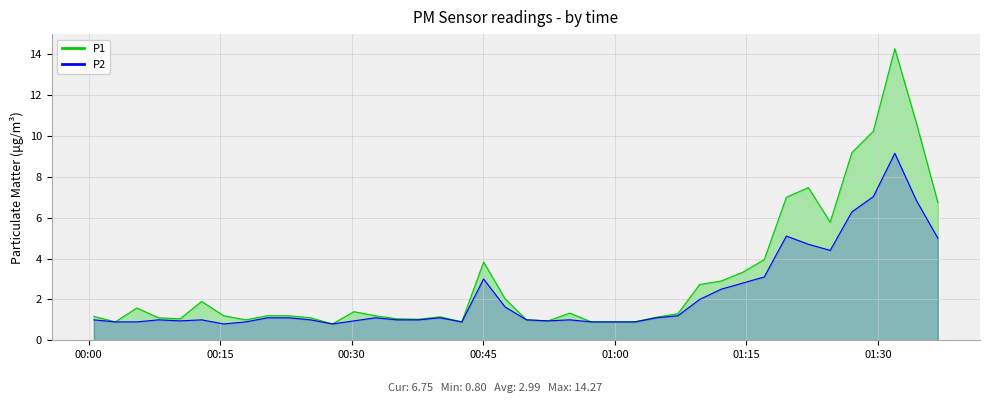

Rank the series by their average value, from highest to lowest.

P1, P2